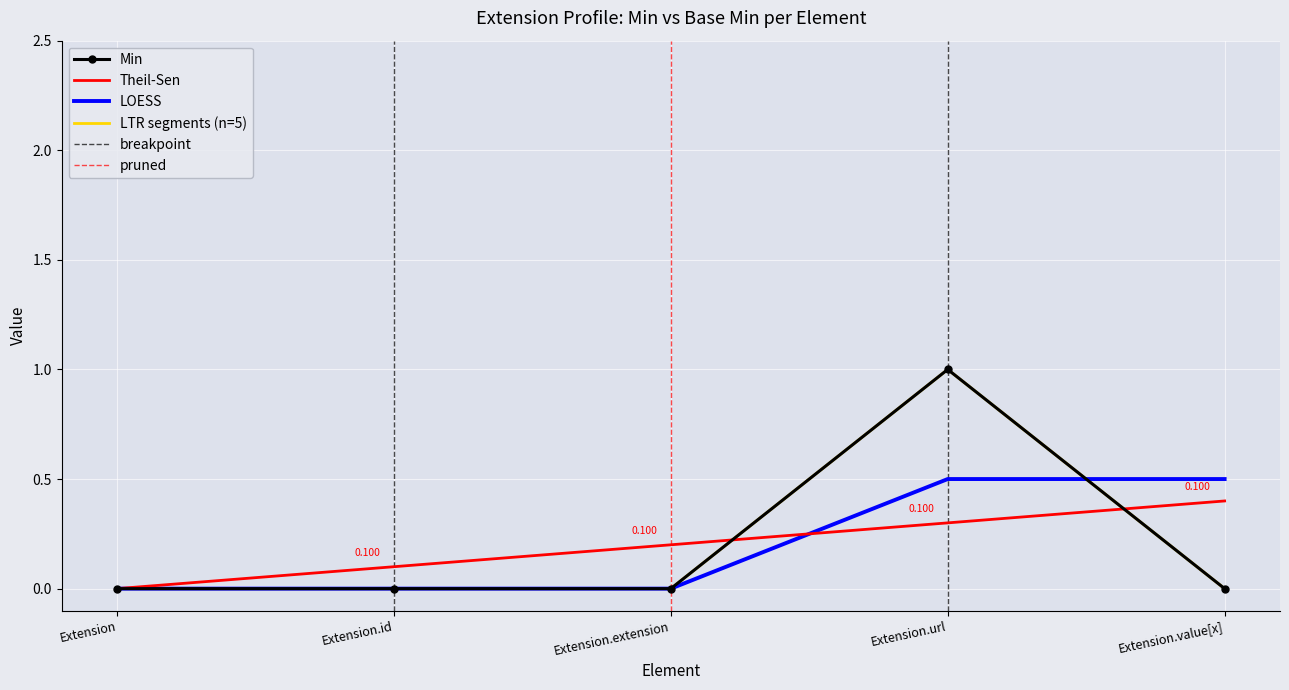

True or false: Base Min has a value of 0 at Extension.url.

False